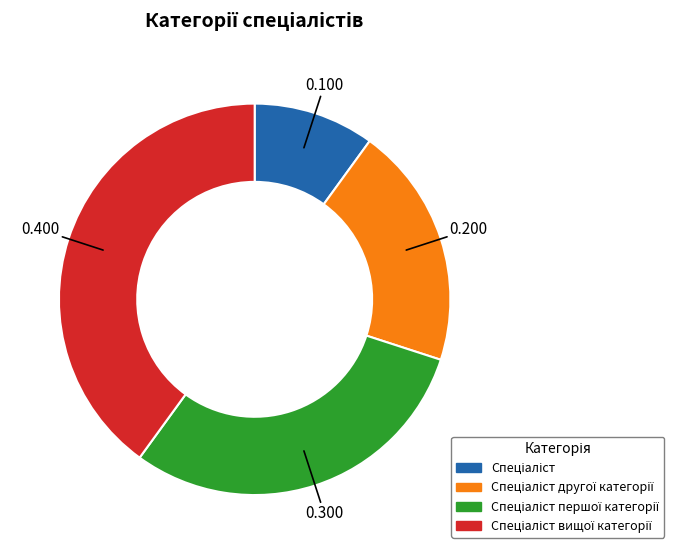

Does any single category account for the majority?

No